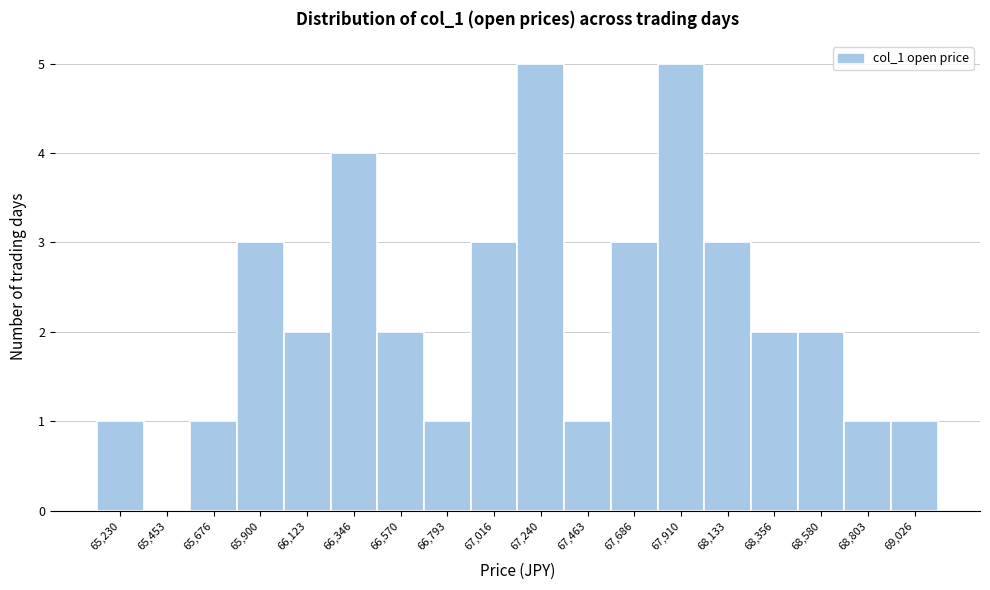

Reading right to left, list all the values displayed in this chart.

69,026=1	68,803=1	68,580=2	68,356=2	68,133=3	67,910=5	67,686=3	67,463=1	67,240=5	67,016=3	66,793=1	66,570=2	66,346=4	66,123=2	65,900=3	65,676=1	65,453=0	65,230=1